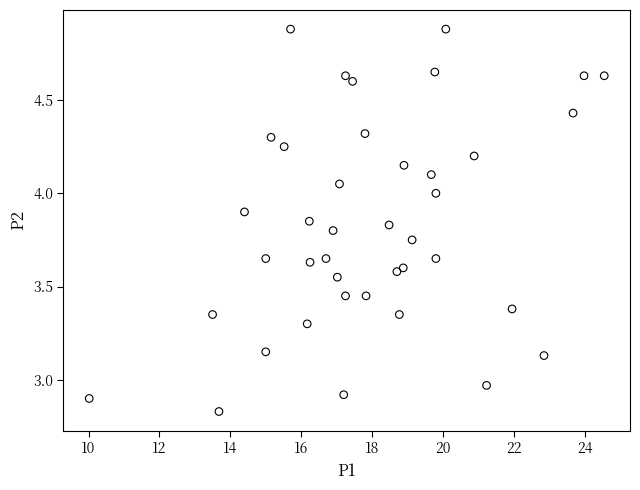

What is the range of X values (max minus min)?

14.5